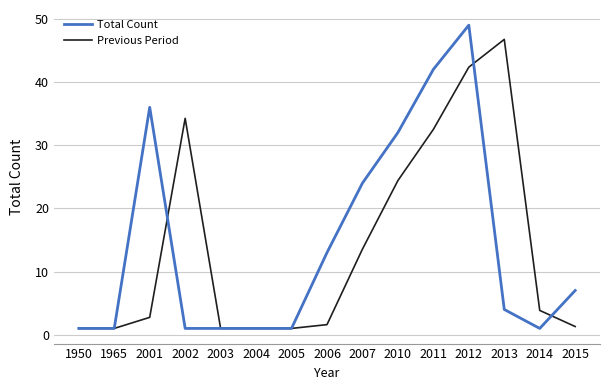

What is the maximum value for Previous Period?

46.8